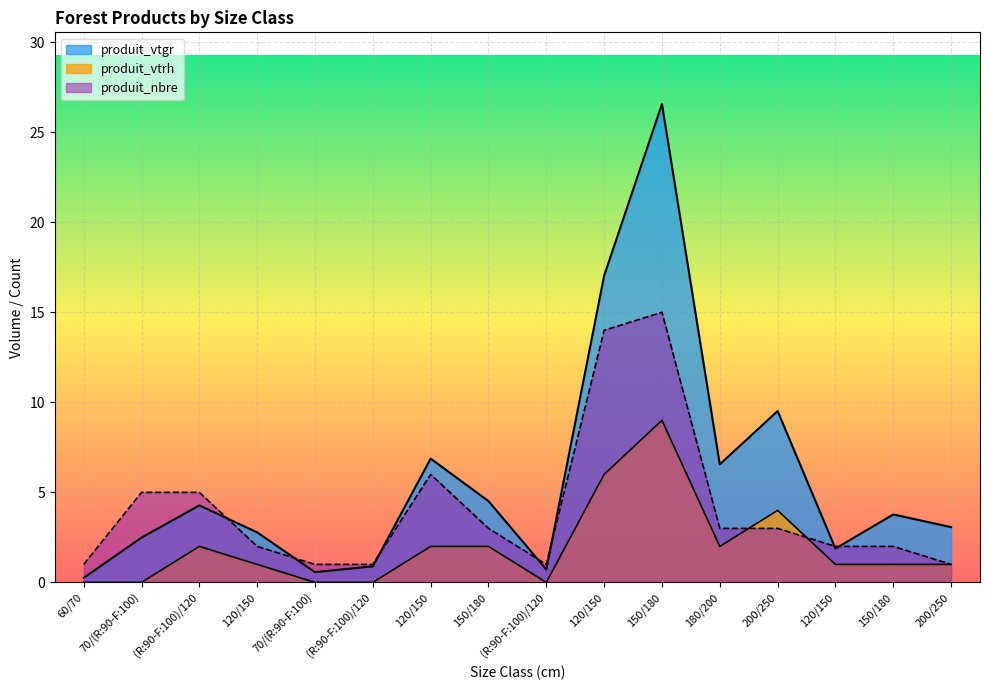

What is the sum of all produit_vtrh values?

31.0